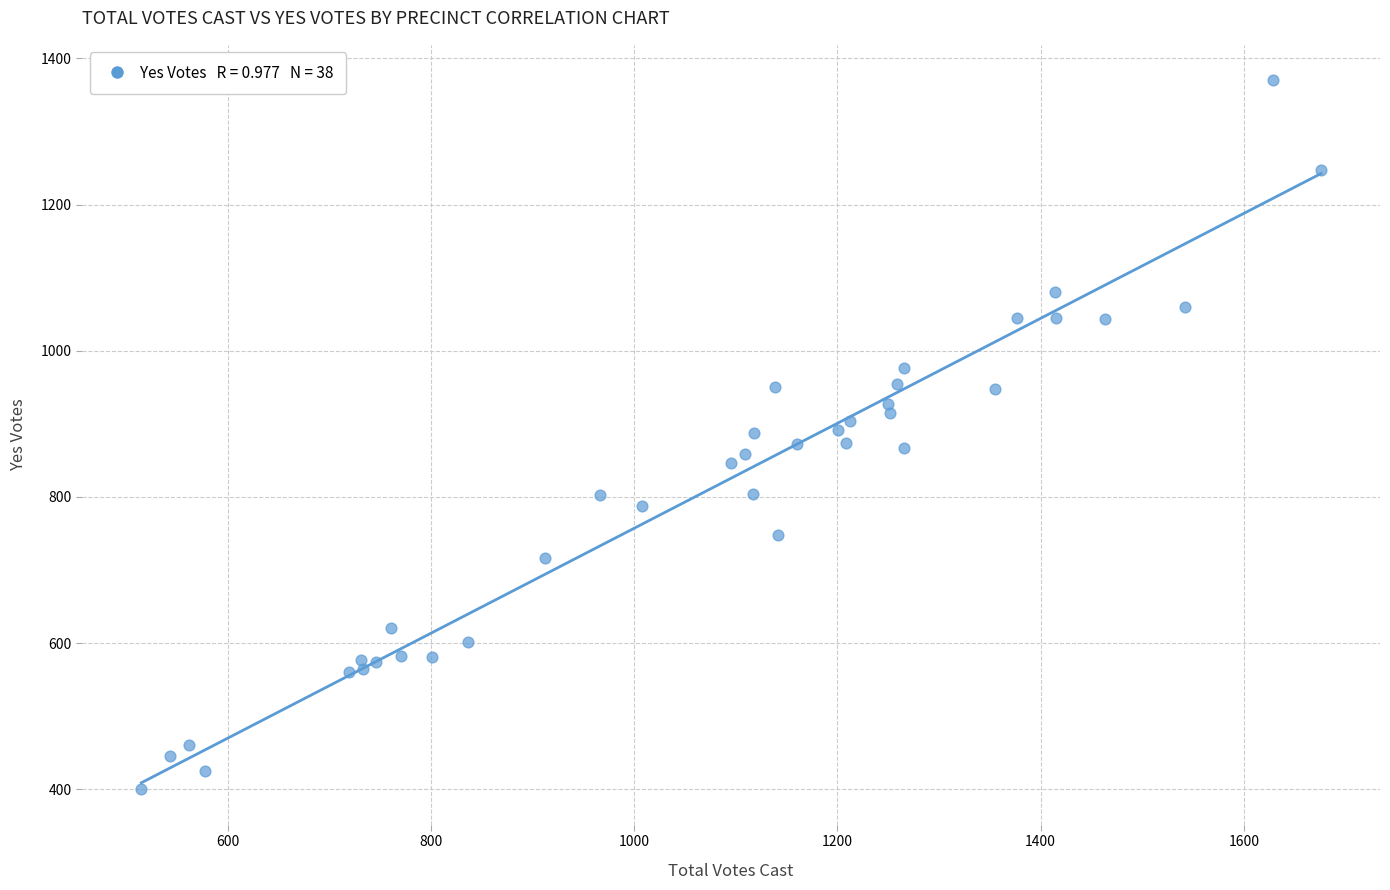

What is the range of X values (max minus min)?

1161